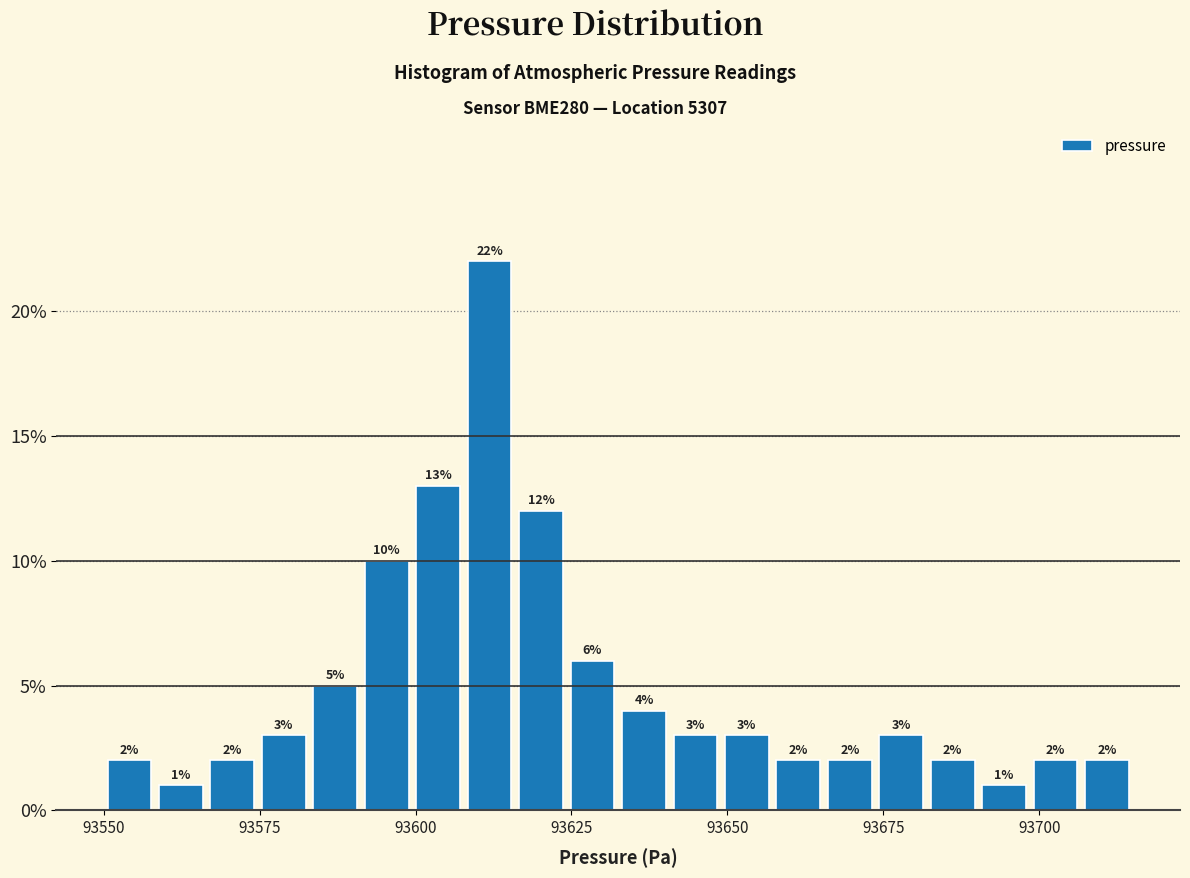

Around what value on the x-axis is the tallest bar? Give the approximate position of its centre, as read against the axis.

93610